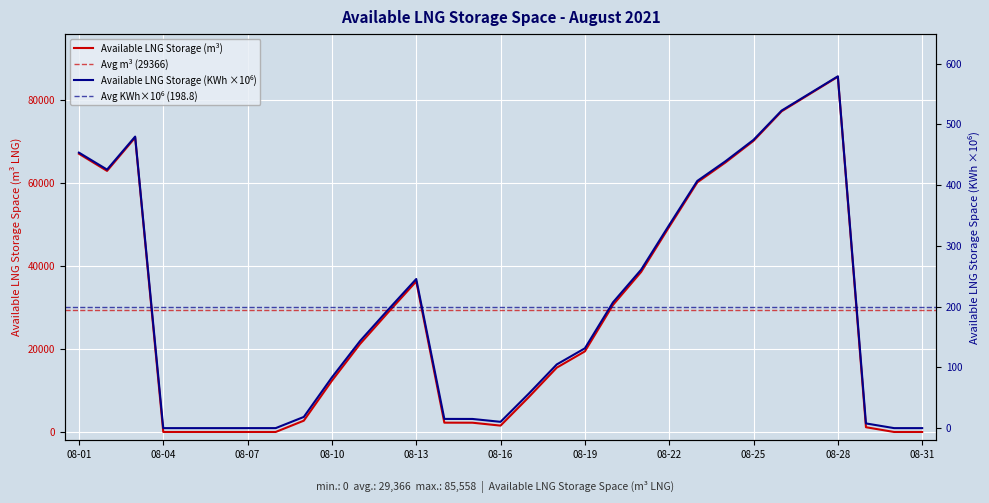

Is it true that Available LNG Storage (m3) equals 6744.7 at 08-12?

False